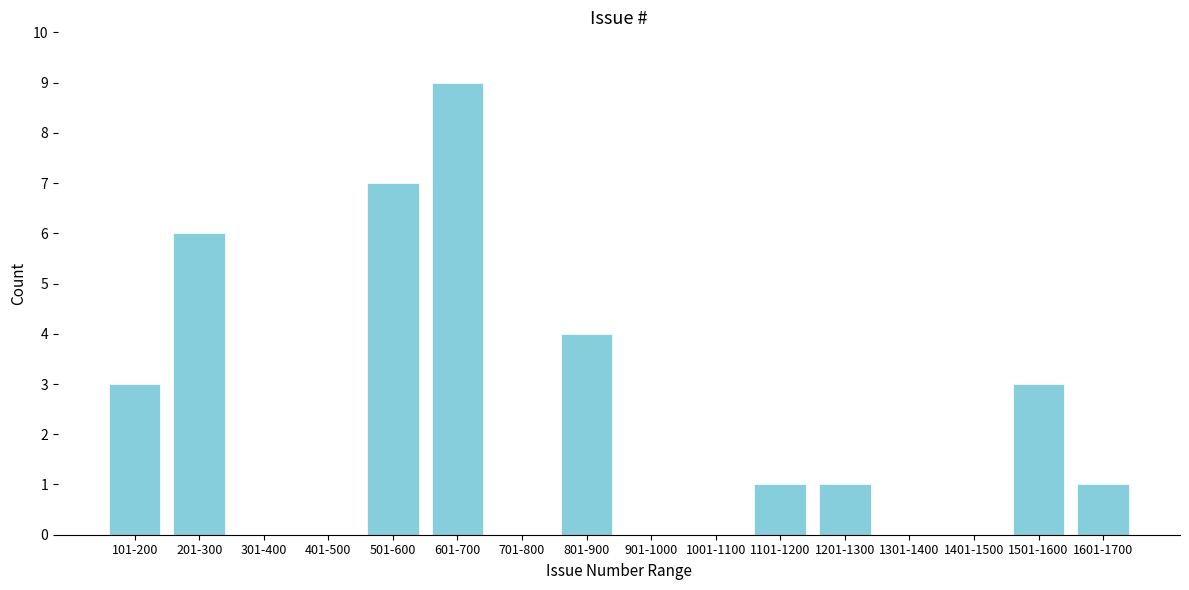

Reading left to right, transcribe all the data shown in this chart.

101-200=3	201-300=6	301-400=0	401-500=0	501-600=7	601-700=9	701-800=0	801-900=4	901-1000=0	1001-1100=0	1101-1200=1	1201-1300=1	1301-1400=0	1401-1500=0	1501-1600=3	1601-1700=1